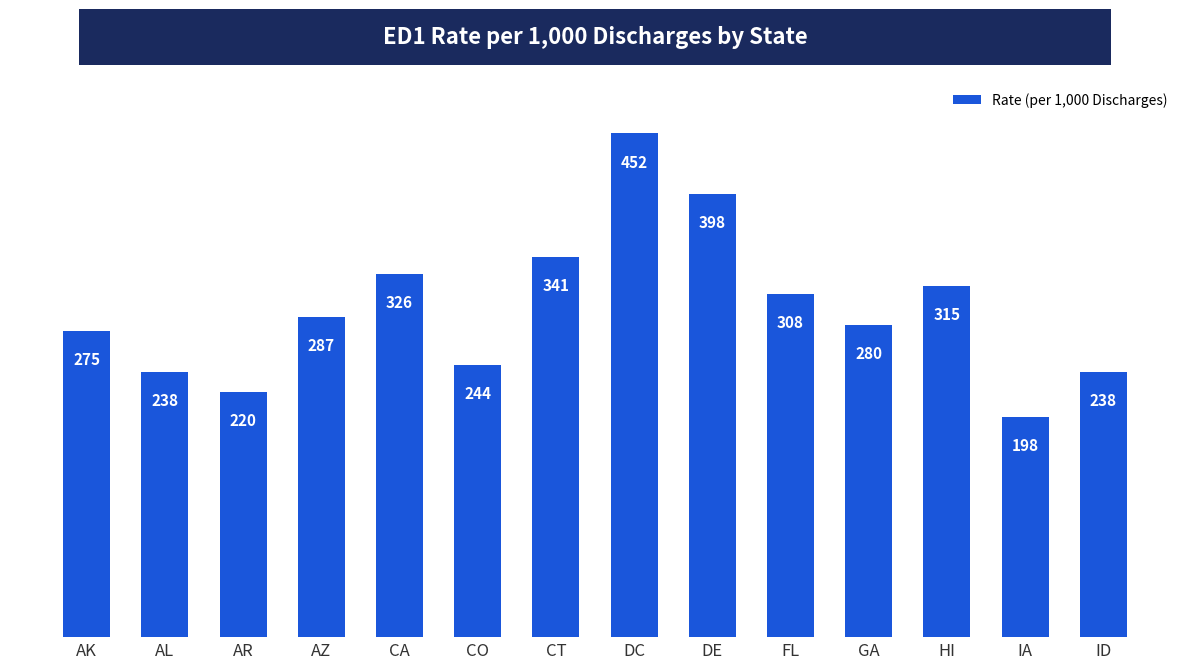

What is the change in value from AZ to GA?

-7